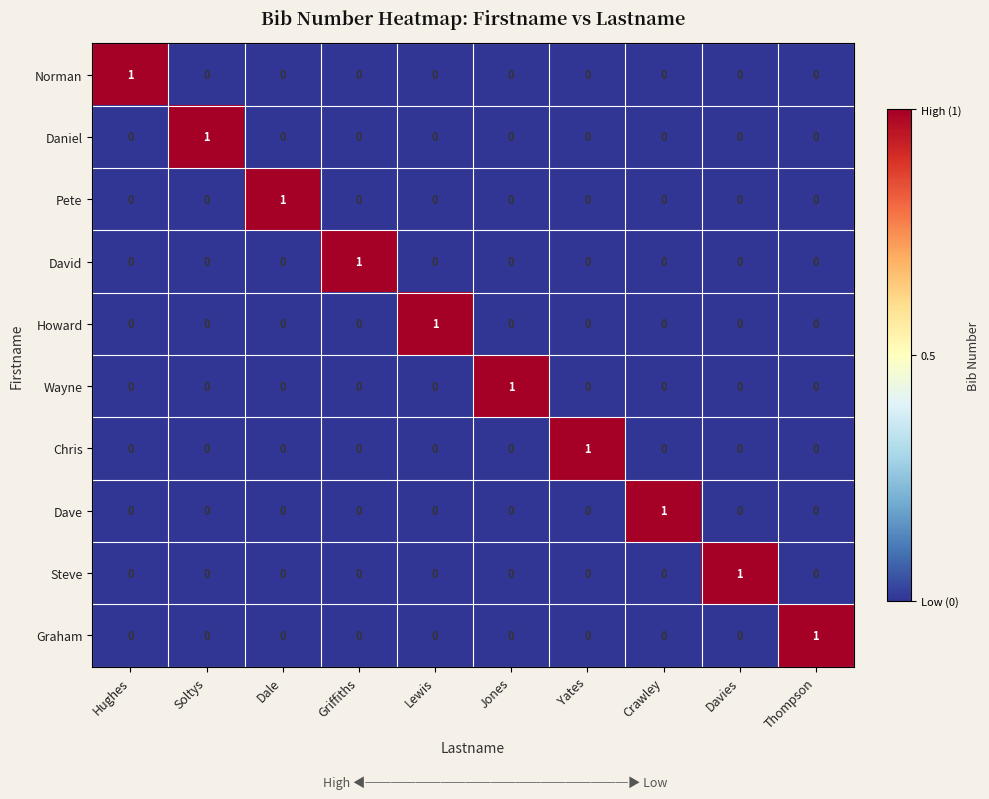

How many Howard values are between 0 and 1?

10